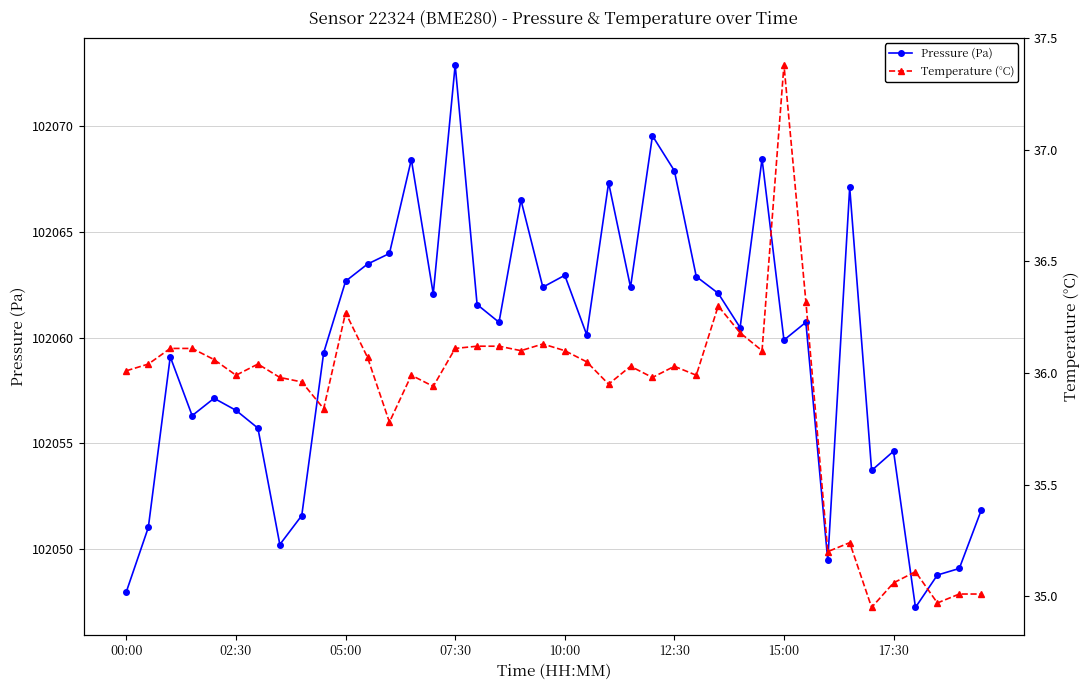

The value of Pressure (Pa) at 39 is 65841.8. True or false?

False